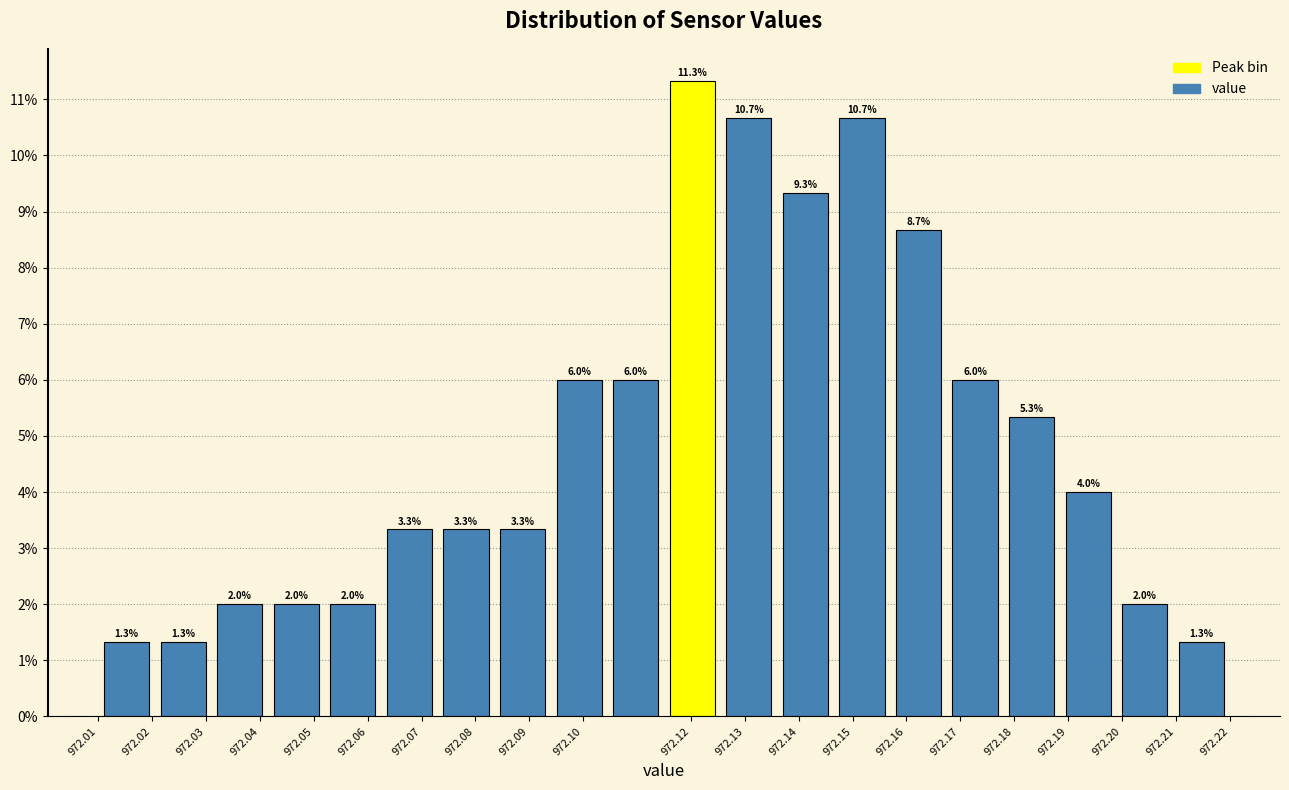

Over which range of the x-axis is the bar tallest?

972.115 to 972.126